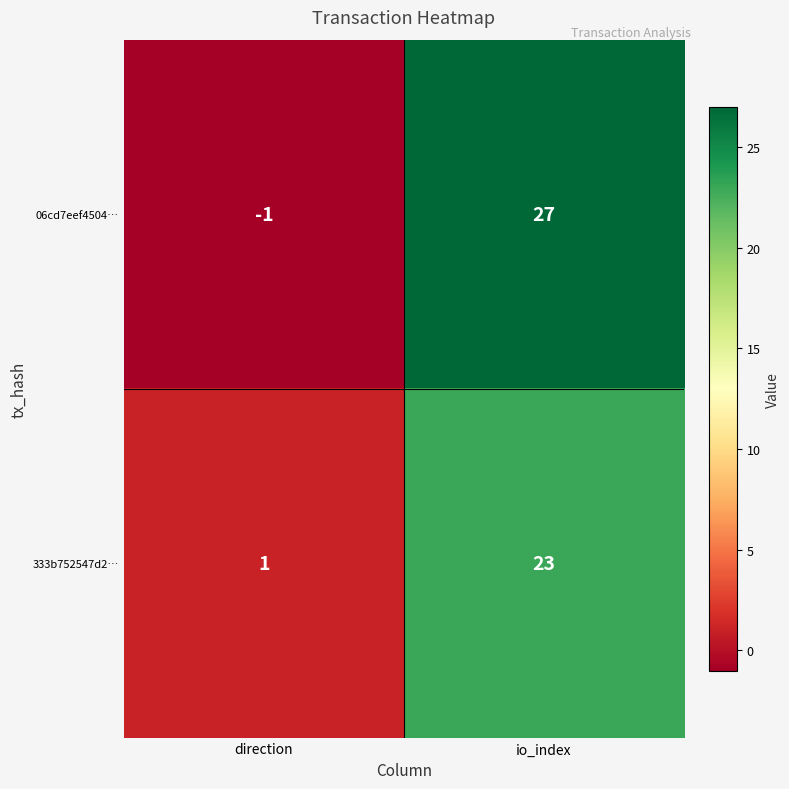

Reading left to right, list all the values displayed in this chart.

06cd7eef4504…: -1	27
333b752547d2…: 1	23